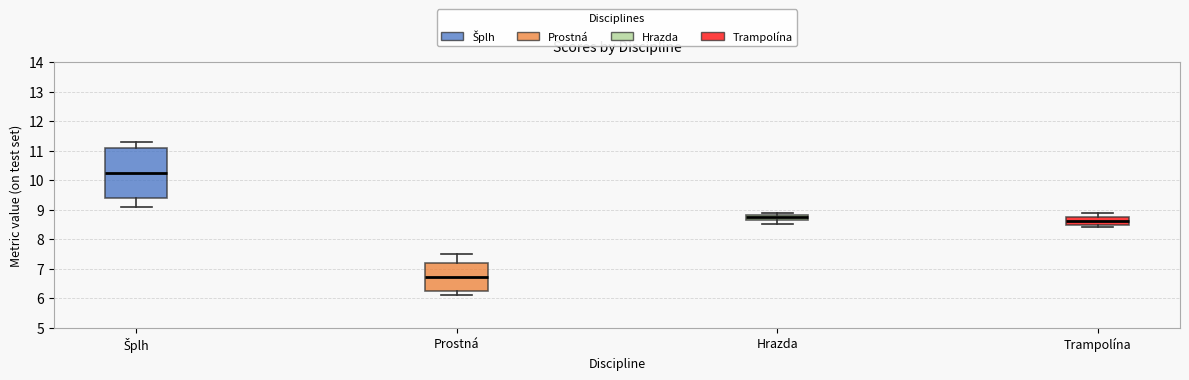

Reading left to right, transcribe this box plot: for each box, give where its median line is, the range the box spans, and where its two whiskers end, as read against the y-axis. The values are not printed on the chart, so give them approximately, as read against the axis.

Šplh: median 10.3, box 9.4 to 11.1, whiskers 9.1 to 11.3
Prostná: median 6.7, box 6.3 to 7.2, whiskers 6.1 to 7.5
Hrazda: median 8.8 (inside the box), box 8.7 to 8.8, whiskers 8.5 to 8.9
Trampolína: median 8.6, box 8.5 to 8.8, whiskers 8.4 to 8.9